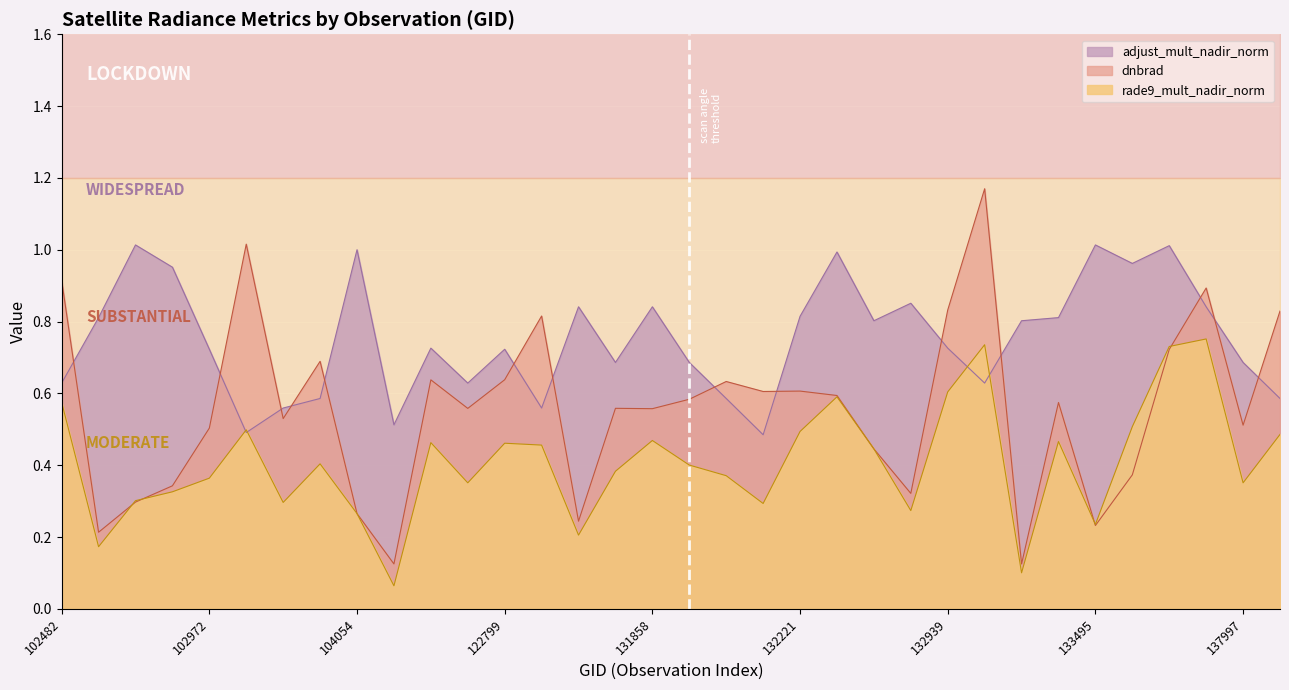

What is the difference between the maximum and minimum values in the dnbrad series?

1.0